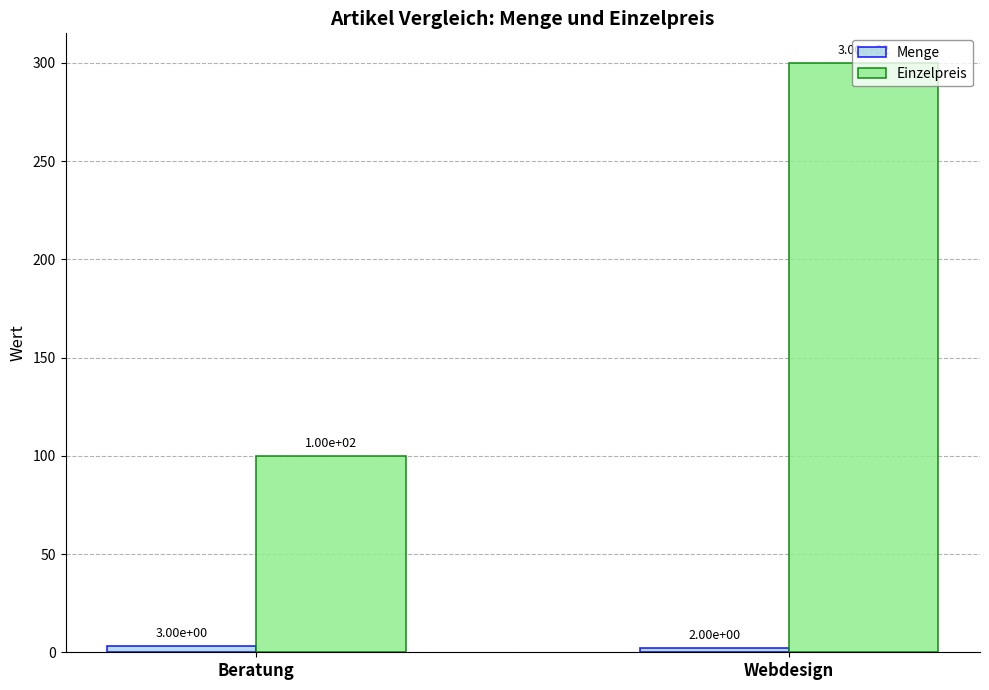

Count the Einzelpreis values in the range 100 to 300.

2